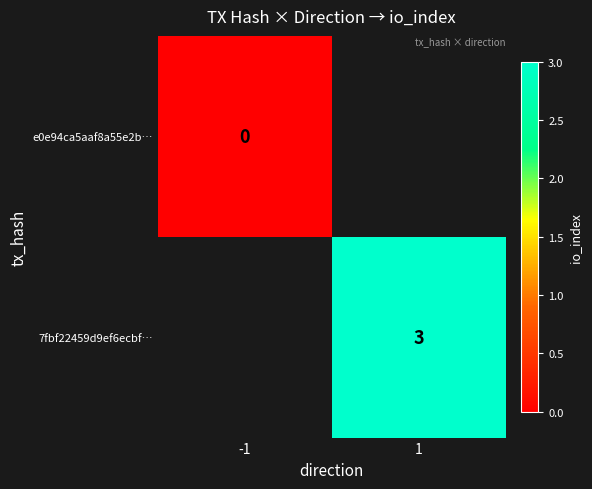

The value of 7fbf22459d9ef6ecbf… at 1 is 3. True or false?

True